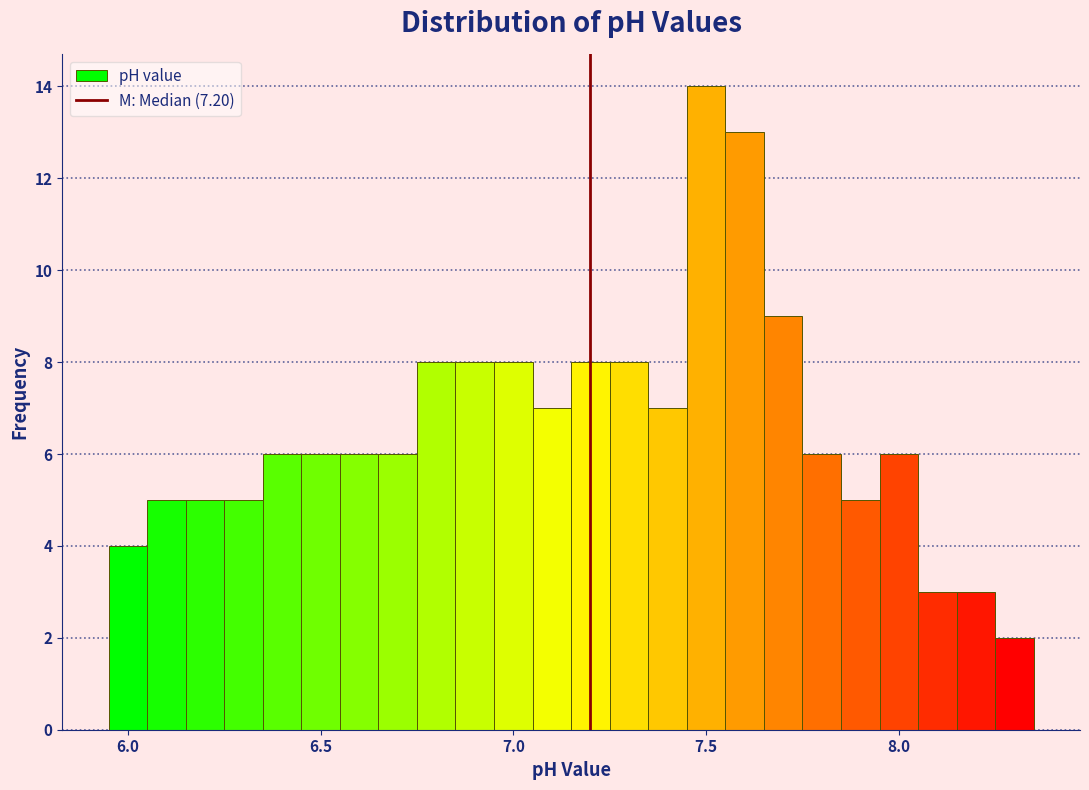

Around what value on the x-axis is the tallest bar? Give the approximate position of its centre, as read against the axis.

7.50